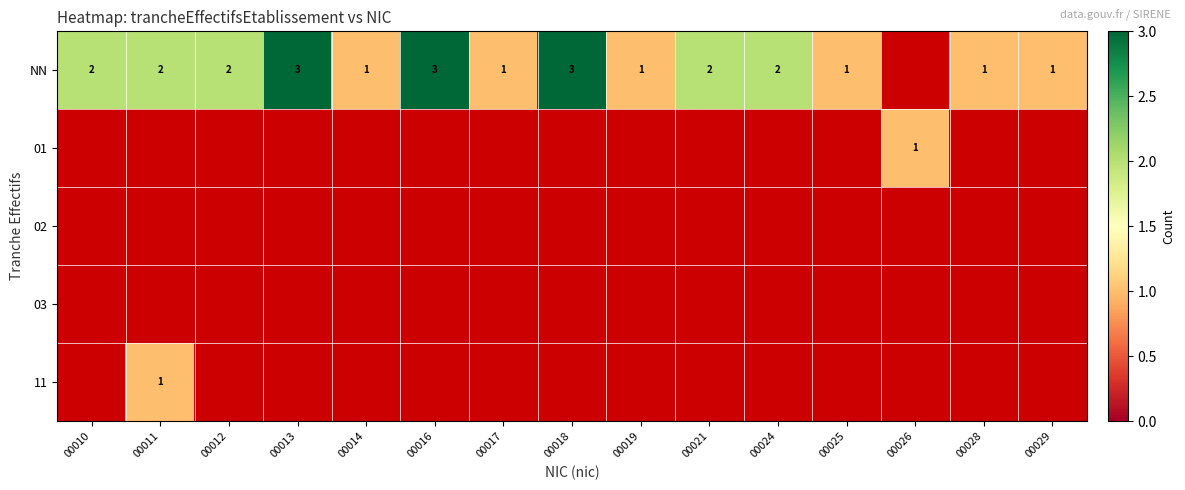

Which category has the lowest value across all series?

00014